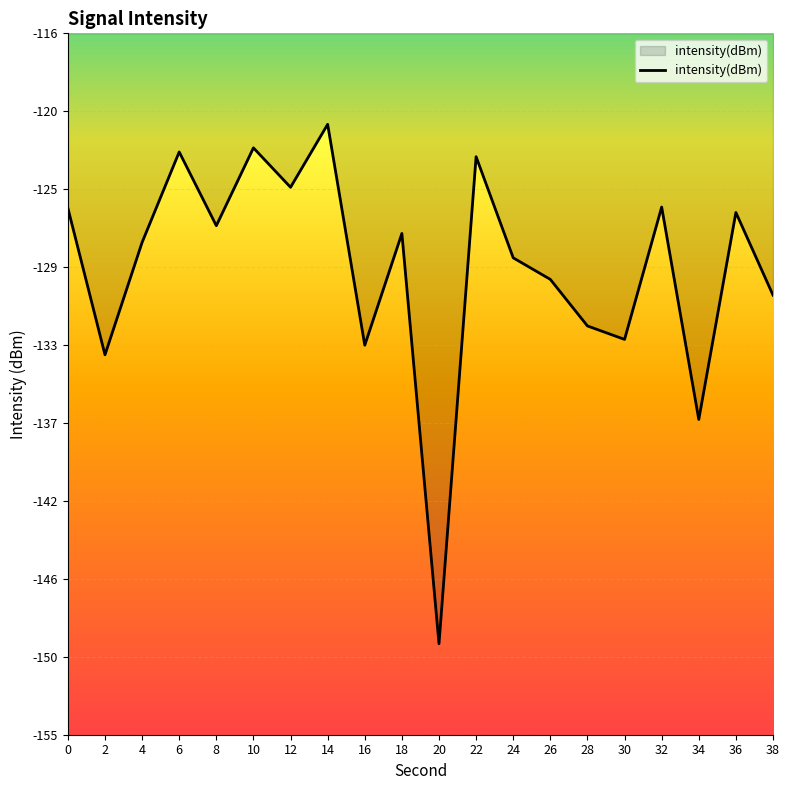

Does the chart display data point markers on the line(s)?

No